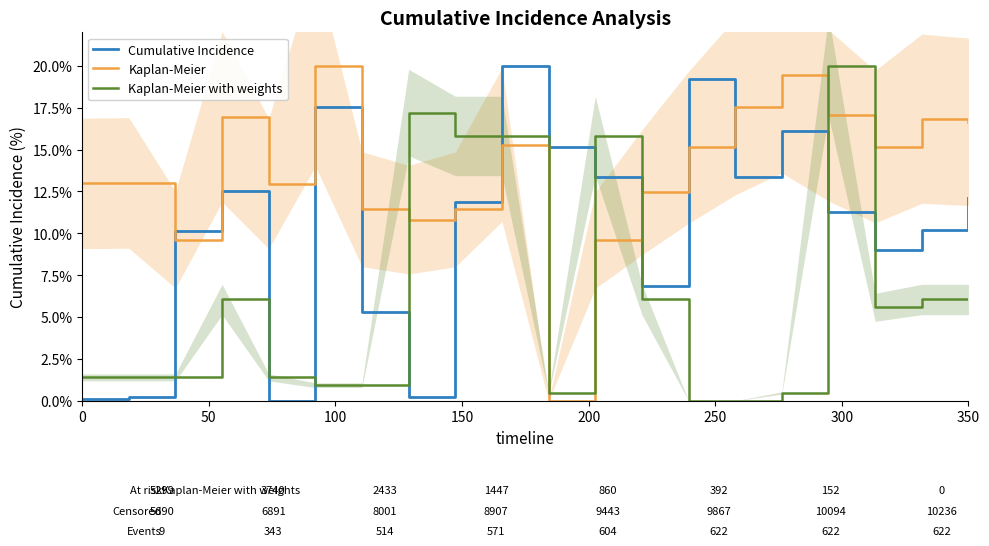

The Kaplan-Meier with weights series shows 6.0 at 350. True or false?

True